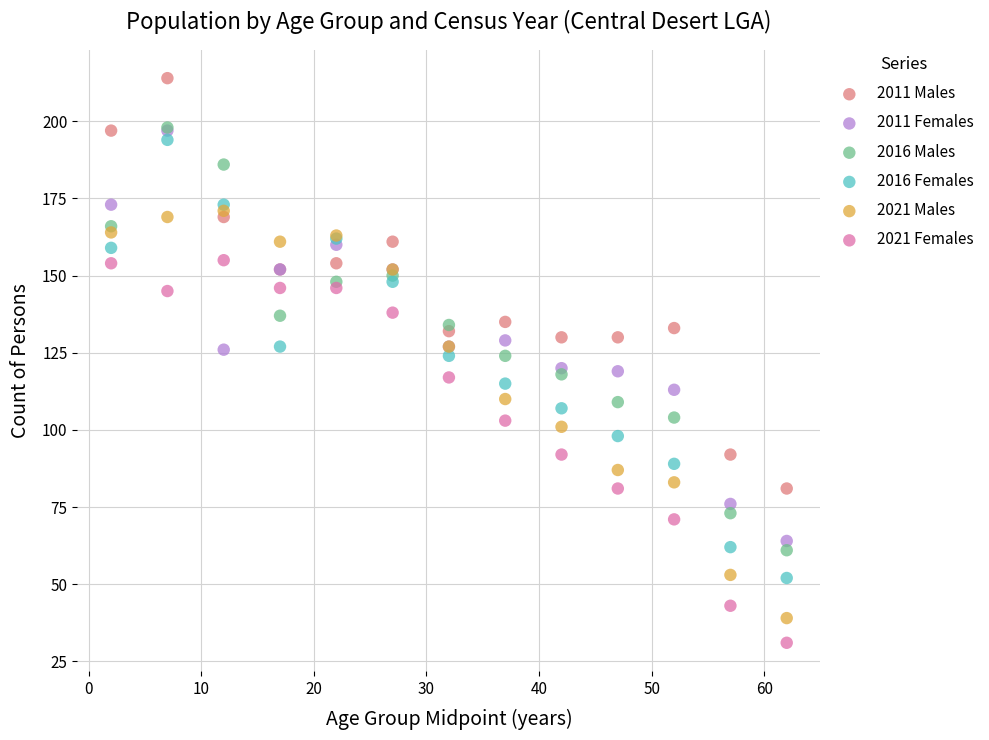

What are all the series names shown in the legend?

2011 Males, 2011 Females, 2016 Males, 2016 Females, 2021 Males, 2021 Females